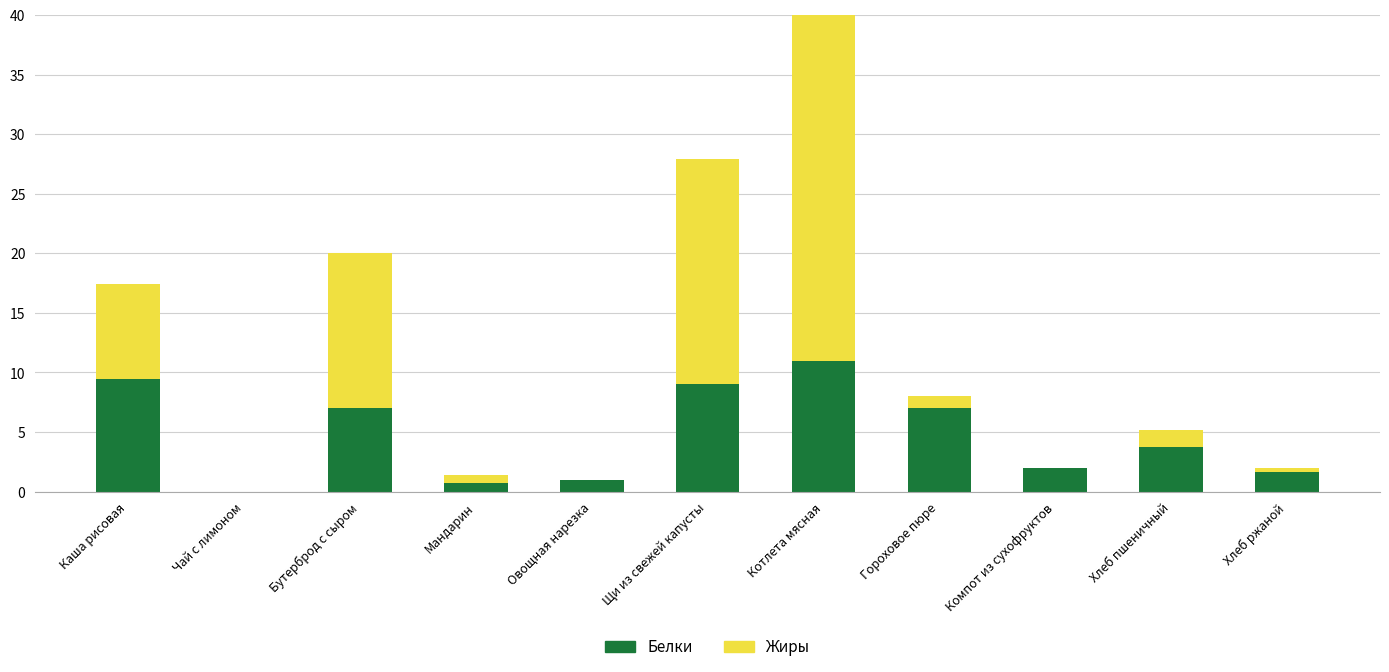

At which label does Белки first exceed 3?

Каша рисовая